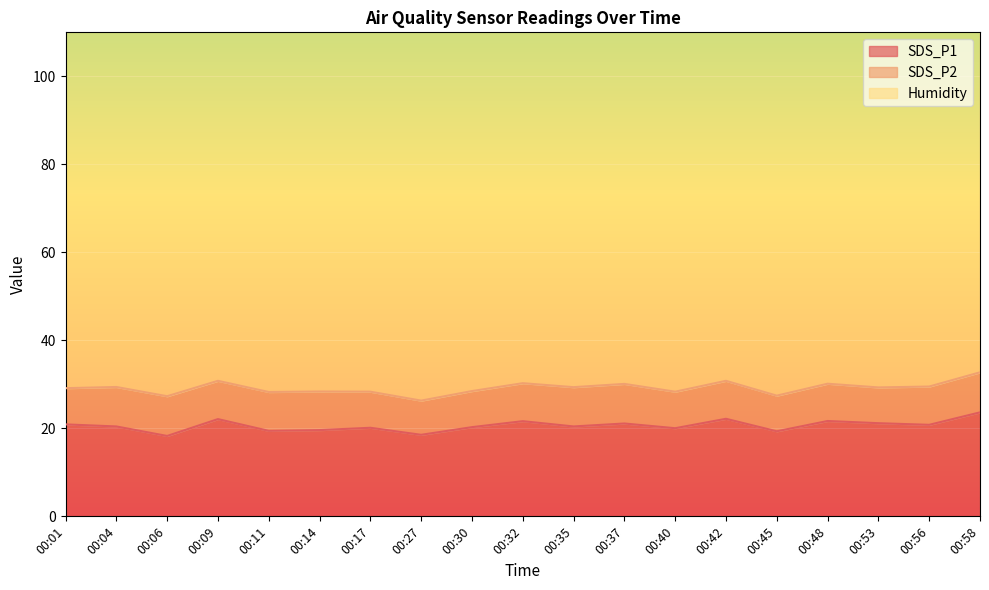

Between 00:53 and 00:45, which is larger?

00:53